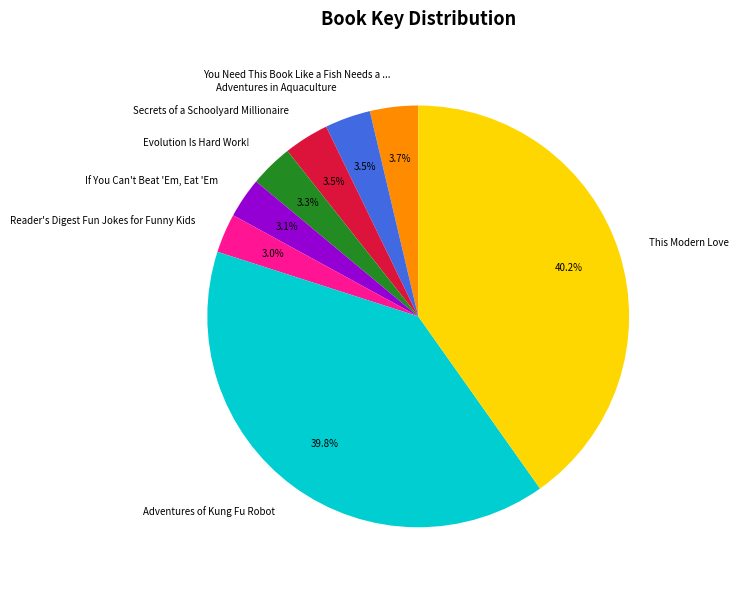

Is there any slice that represents more than half of the pie?

No